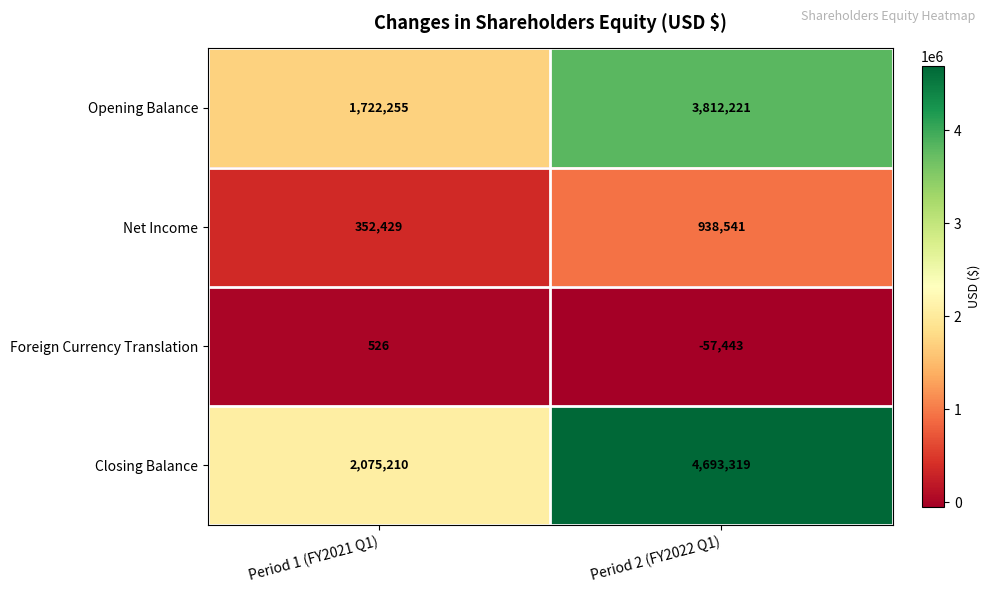

What is the minimum value shown in the chart?

-57443